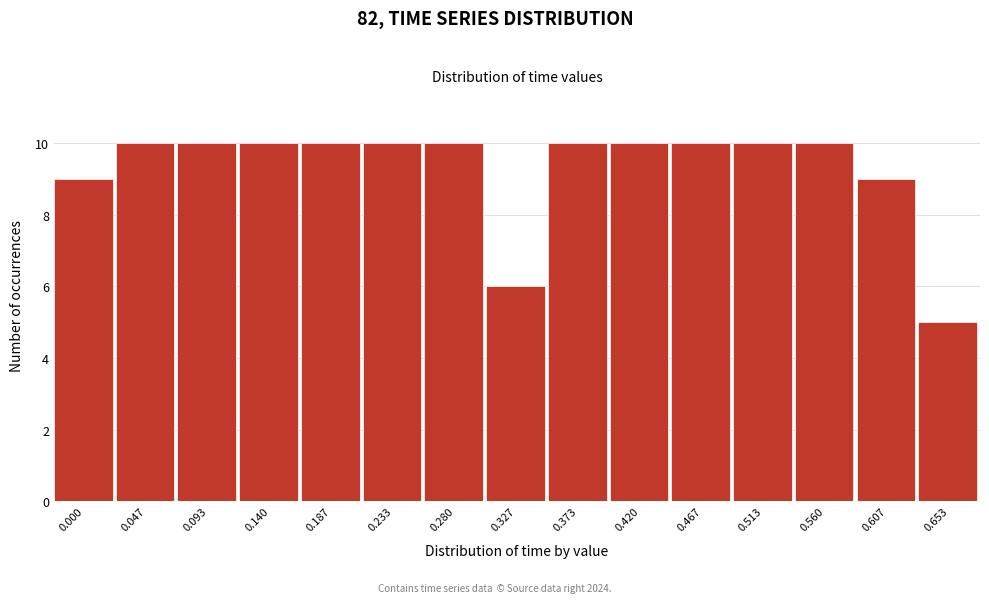

Reading left to right, transcribe all the data shown in this chart.

0.000=9	0.047=10	0.093=10	0.140=10	0.187=10	0.233=10	0.280=10	0.327=6	0.373=10	0.420=10	0.467=10	0.513=10	0.560=10	0.607=9	0.653=5